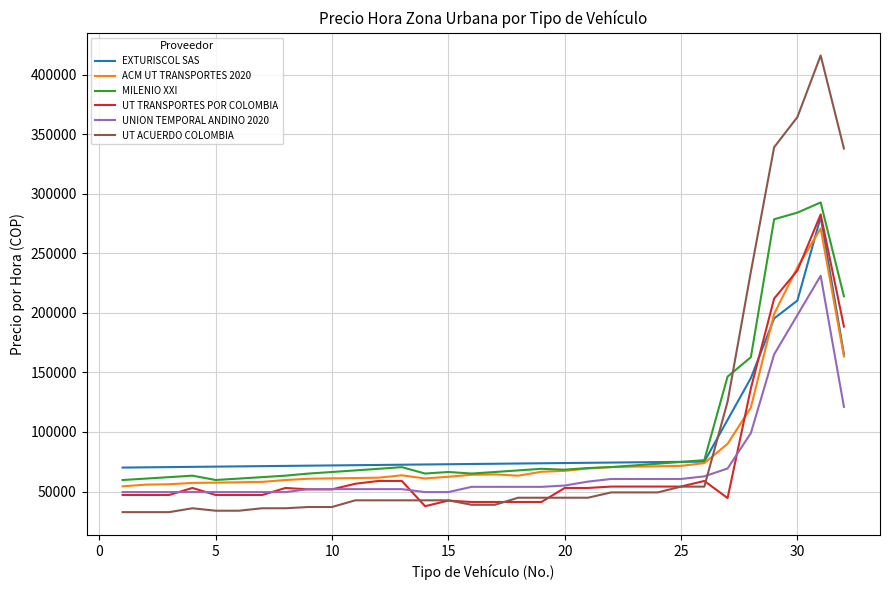

At how many categories does at least one series exceed 246971?

4